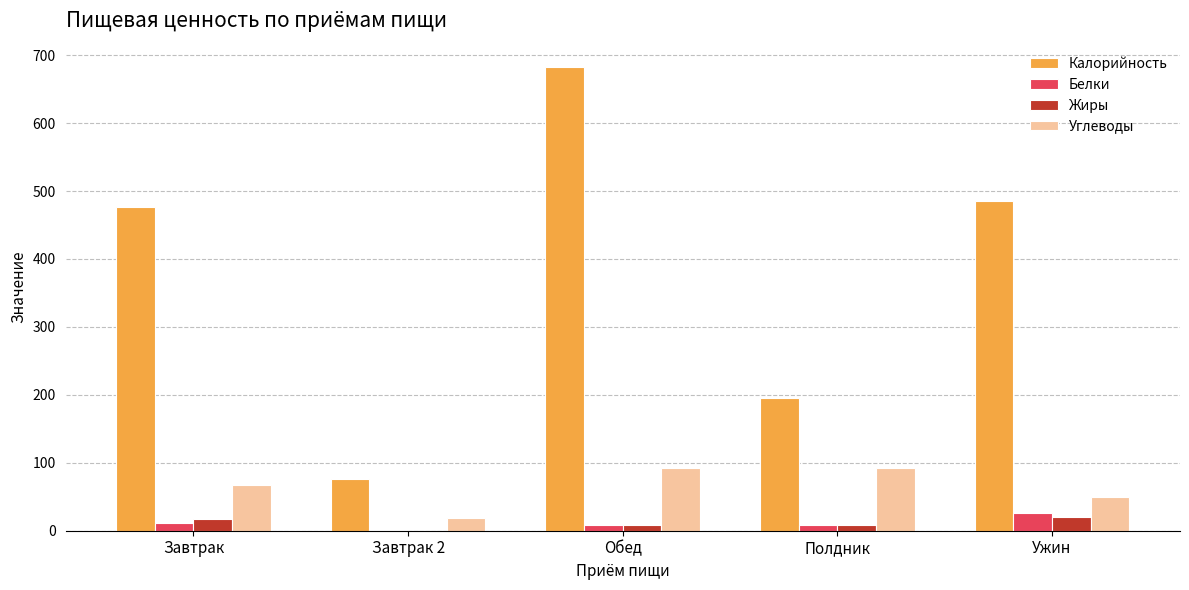

Which series has the largest total across all categories?

Калорийность